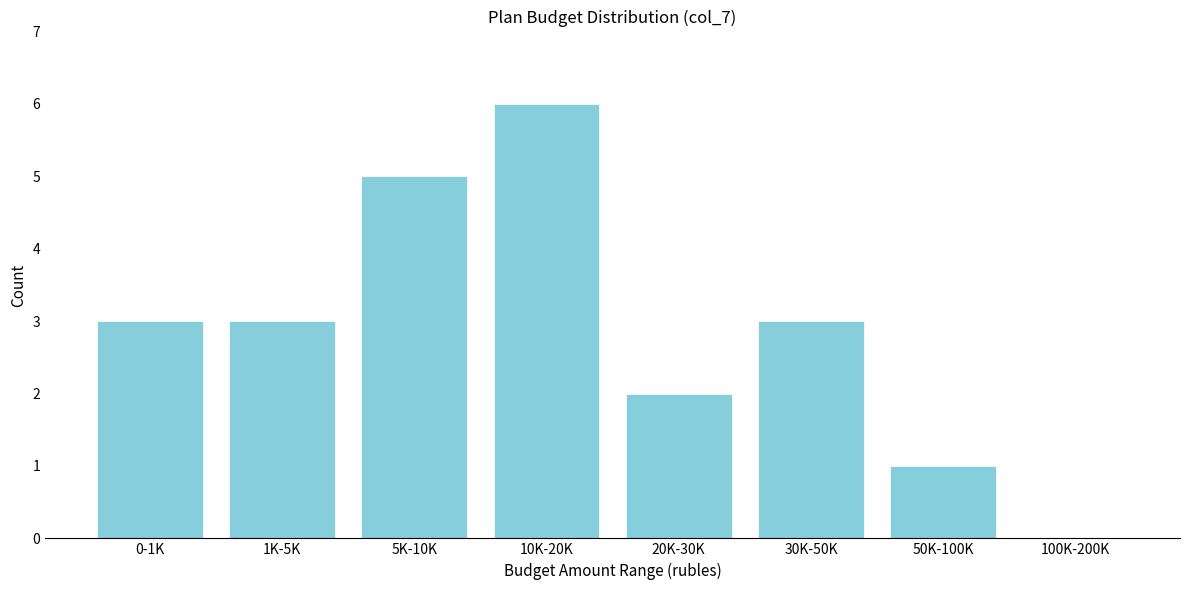

Reading left to right, transcribe all the data shown in this chart.

0-1K=3	1K-5K=3	5K-10K=5	10K-20K=6	20K-30K=2	30K-50K=3	50K-100K=1	100K-200K=0